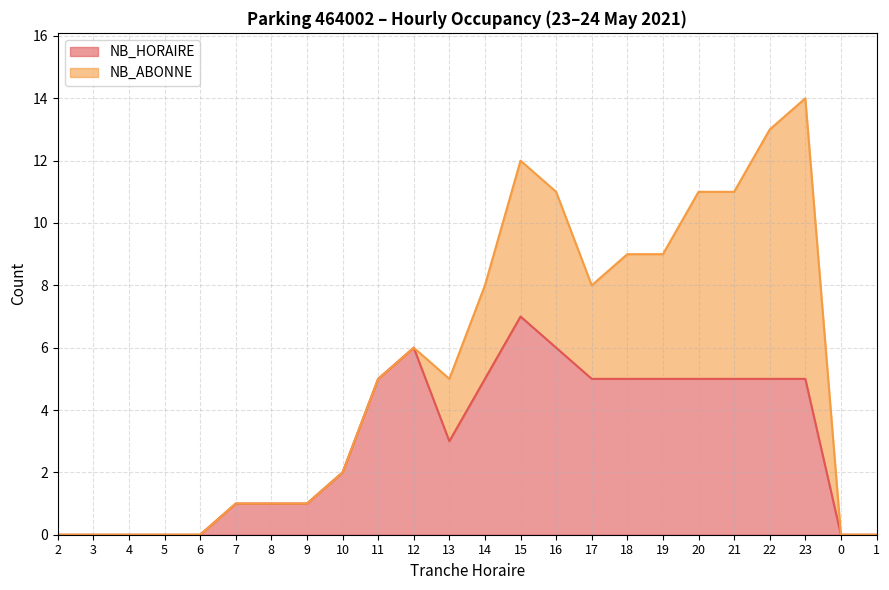

How many values are below 5?

12